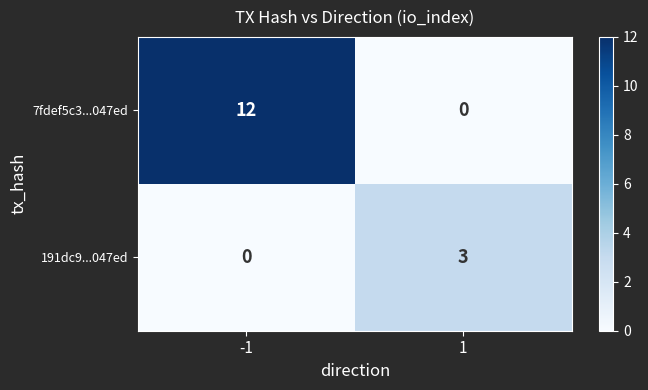

Between -1 and 1, which series saw the biggest shift?

7fdef5c3...047ed